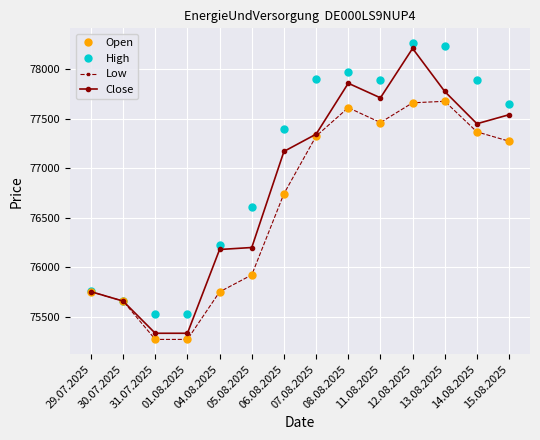

What is the difference between the second highest and minimum values in the Open series?

2384